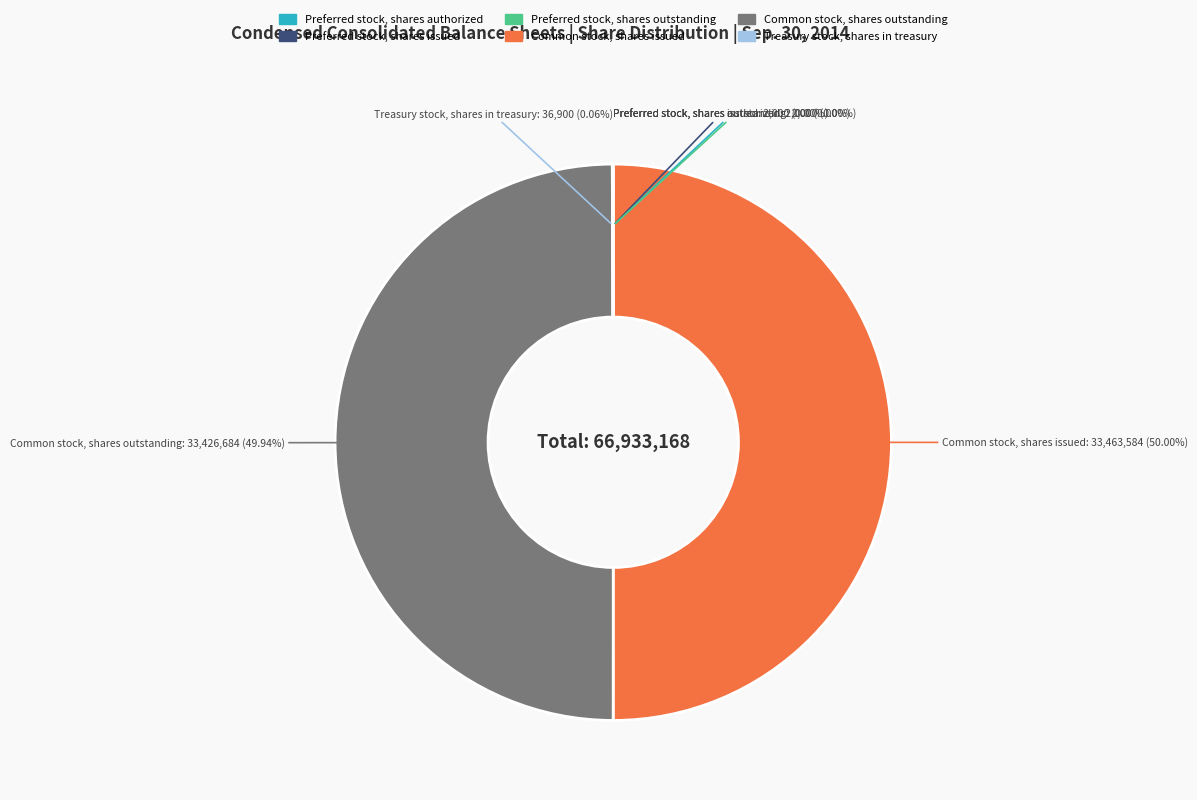

Which category has the biggest portion of the pie?

Common stock, shares issued